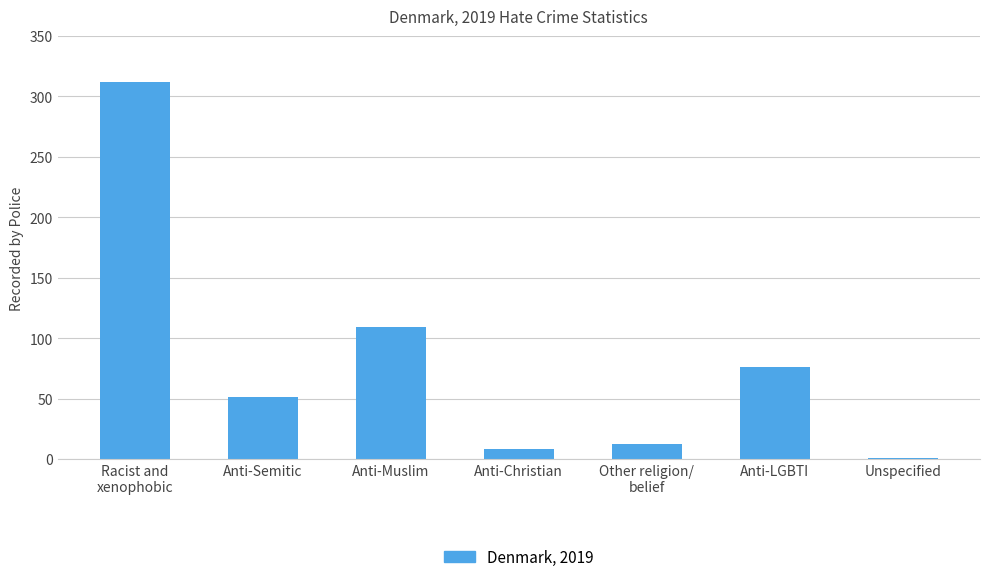

At which label does the data first exceed 51?

Racist and
xenophobic